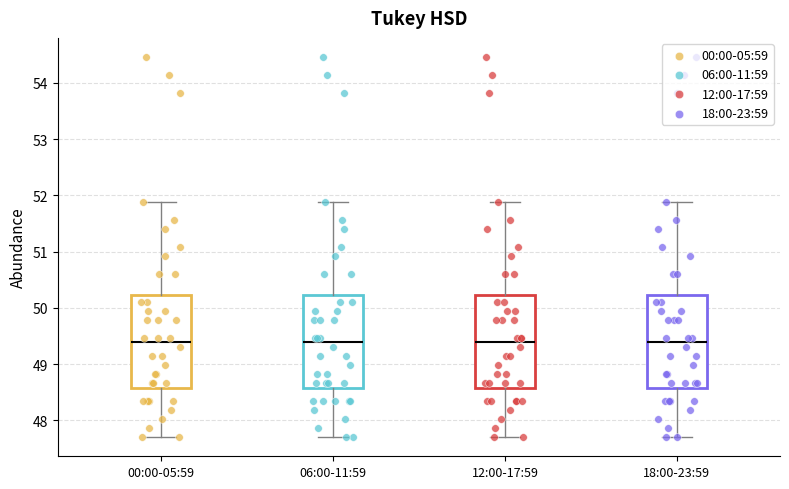

Reading left to right, read every box against the y-axis: the position of its median line, the range the box covers, and the ends of its whiskers. The values are not printed on the chart, so give them approximately, as read against the axis.

00:00-05:59: median 49.4, box 48.6 to 50.2, whiskers 47.7 to 51.9
06:00-11:59: median 49.4, box 48.6 to 50.2, whiskers 47.7 to 51.9
12:00-17:59: median 49.4, box 48.6 to 50.2, whiskers 47.7 to 51.9
18:00-23:59: median 49.4, box 48.6 to 50.2, whiskers 47.7 to 51.9